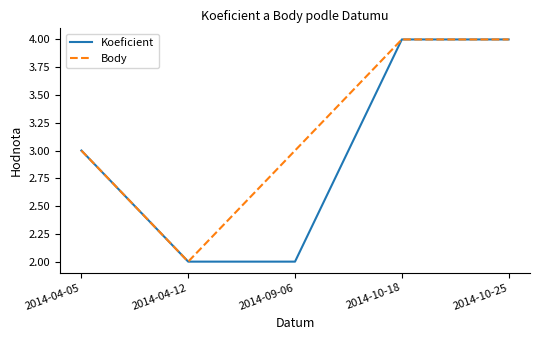

Is the value of Body at 2014-09-06 greater than the value of Koeficient at 2014-09-06?

Yes